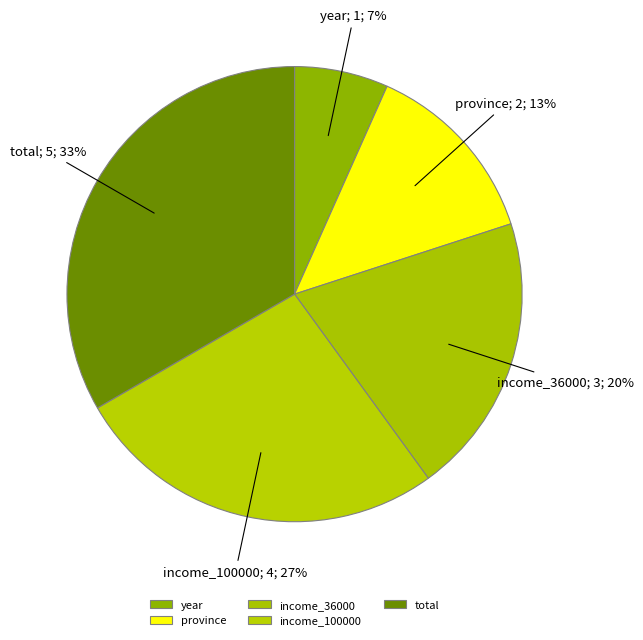

Which slice is the largest?

total